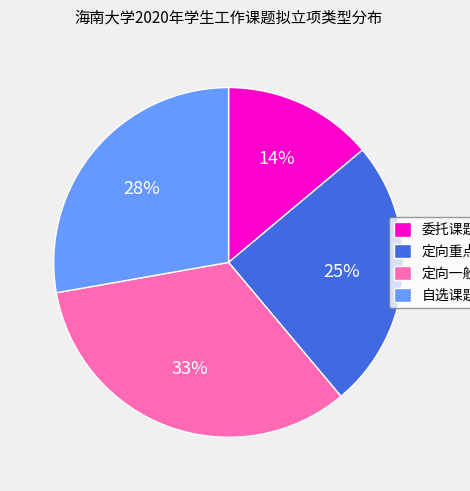

How many slices are in this pie chart?

4